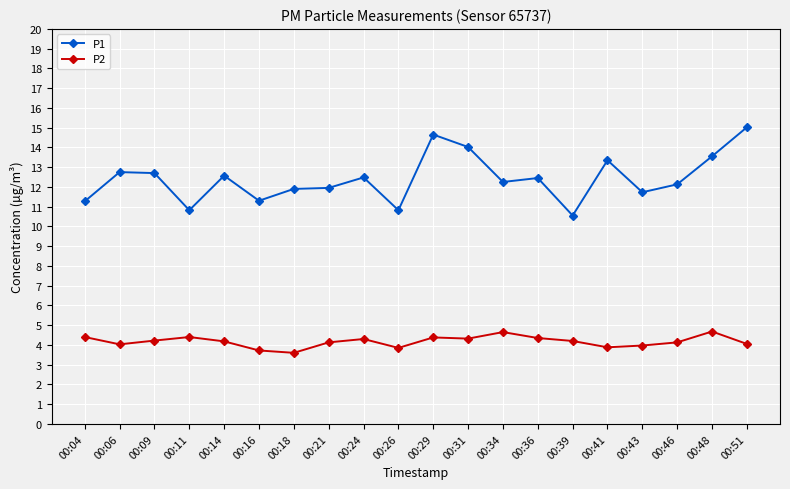

What is the spread (max minus min) of values at 00:18?

8.3